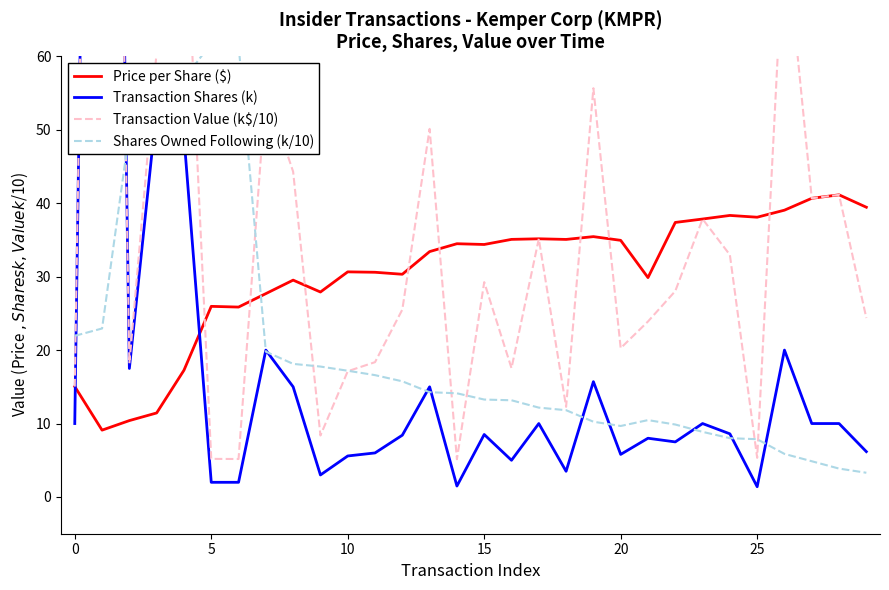

What is the label of the 20th point from the left?

19